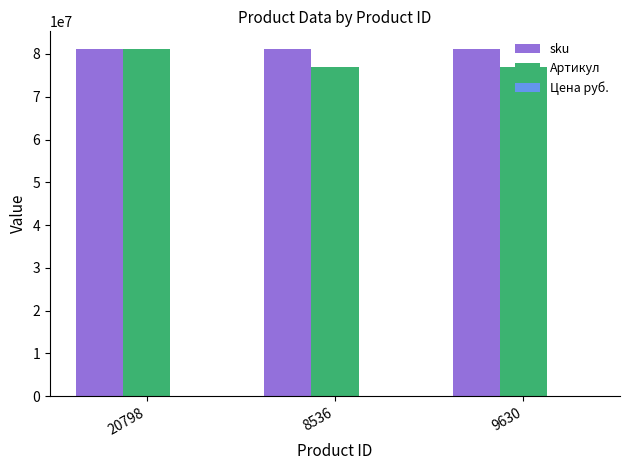

Are the bars grouped side by side (vs. stacked)?

Yes